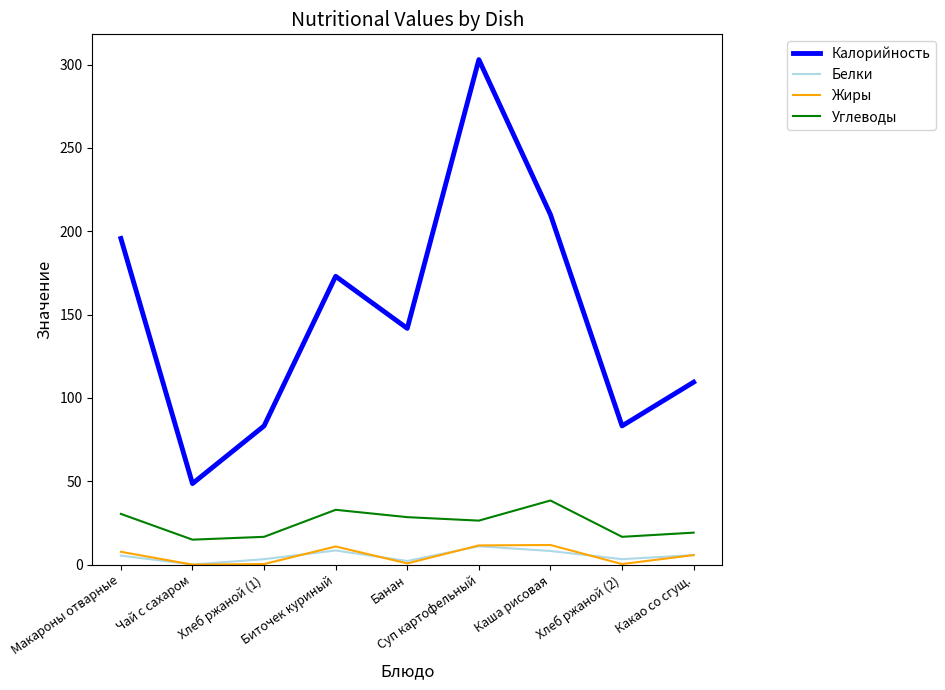

What is the average value of the Жиры series?

5.5